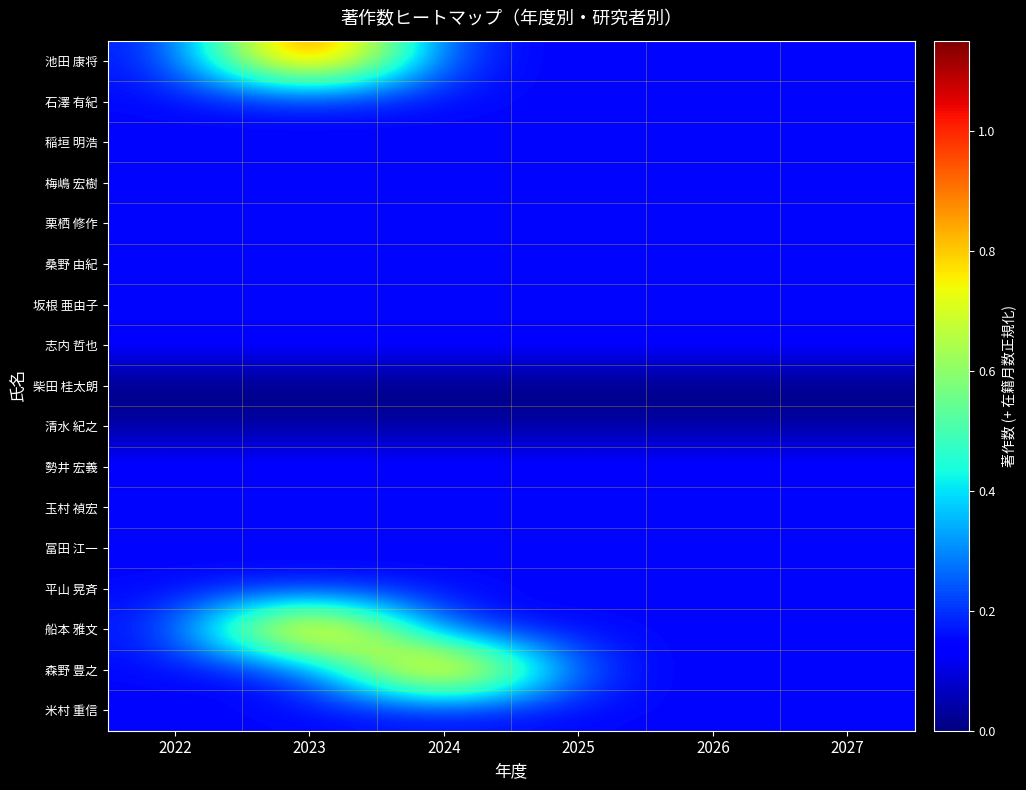

Reading right to left, what are all the values shown in this chart?

池田 康将: 2027=0.1	2026=0.1	2025=0.1	2024=0.1	2023=1.1	2022=0.1
石澤 有紀: 2027=0.1	2026=0.1	2025=0.1	2024=0.1	2023=0.1	2022=0.1
稲垣 明浩: 2027=0.1	2026=0.1	2025=0.1	2024=0.1	2023=0.1	2022=0.1
梅嶋 宏樹: 2027=0.1	2026=0.1	2025=0.1	2024=0.1	2023=0.1	2022=0.1
栗栖 修作: 2027=0.1	2026=0.1	2025=0.1	2024=0.1	2023=0.1	2022=0.1
桑野 由紀: 2027=0.1	2026=0.1	2025=0.1	2024=0.1	2023=0.1	2022=0.1
坂根 亜由子: 2027=0.1	2026=0.1	2025=0.1	2024=0.1	2023=0.1	2022=0.1
志内 哲也: 2027=0.1	2026=0.1	2025=0.1	2024=0.1	2023=0.1	2022=0.1
柴田 桂太朗: 2027=0.0	2026=0.0	2025=0.0	2024=0.0	2023=0.0	2022=0.0
清水 紀之: 2027=0.0	2026=0.0	2025=0.0	2024=0.0	2023=0.0	2022=0.0
勢井 宏義: 2027=0.1	2026=0.1	2025=0.1	2024=0.1	2023=0.1	2022=0.1
玉村 禎宏: 2027=0.1	2026=0.1	2025=0.1	2024=0.1	2023=0.1	2022=0.1
冨田 江一: 2027=0.1	2026=0.1	2025=0.1	2024=0.1	2023=0.1	2022=0.1
平山 晃斉: 2027=0.1	2026=0.1	2025=0.1	2024=0.1	2023=0.1	2022=0.1
船本 雅文: 2027=0.1	2026=0.1	2025=0.1	2024=0.1	2023=1.1	2022=0.1
森野 豊之: 2027=0.1	2026=0.1	2025=0.1	2024=1.1	2023=0.1	2022=0.1
米村 重信: 2027=0.1	2026=0.1	2025=0.1	2024=0.1	2023=0.1	2022=0.1